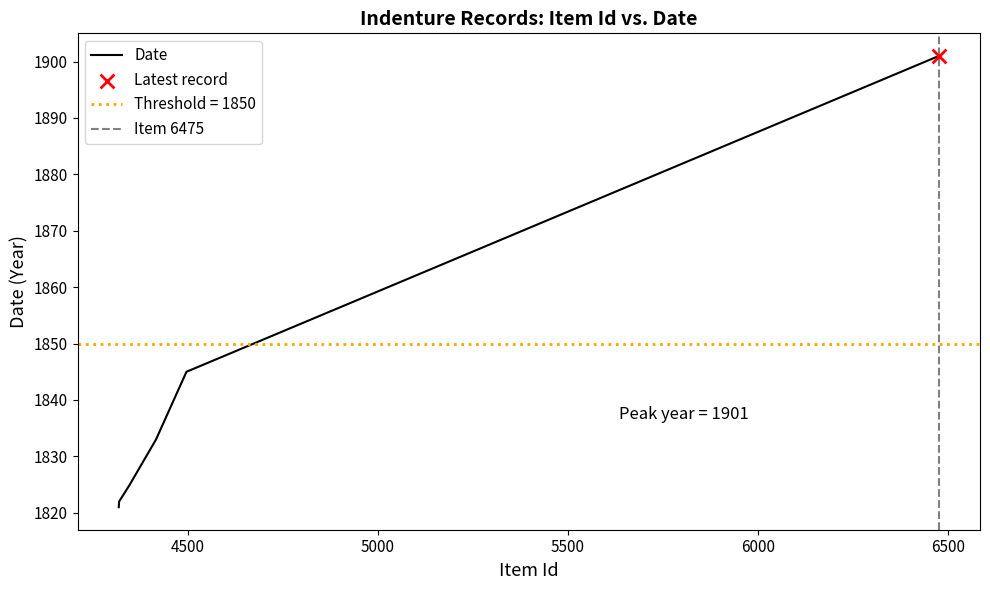

Which has a higher value, 4319 or 4320?

4320